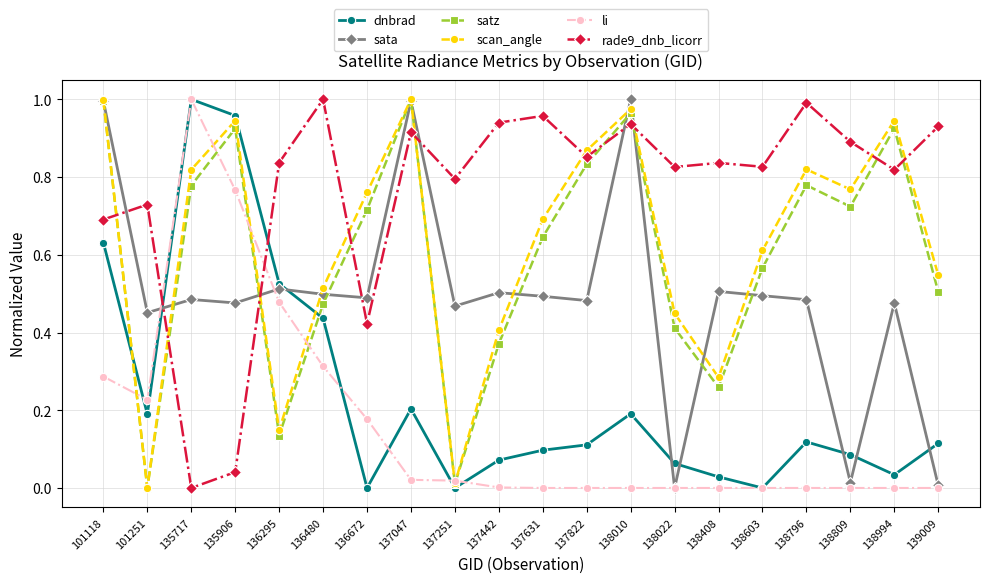

True or false: scan_angle and dnbrad cross at least once.

True